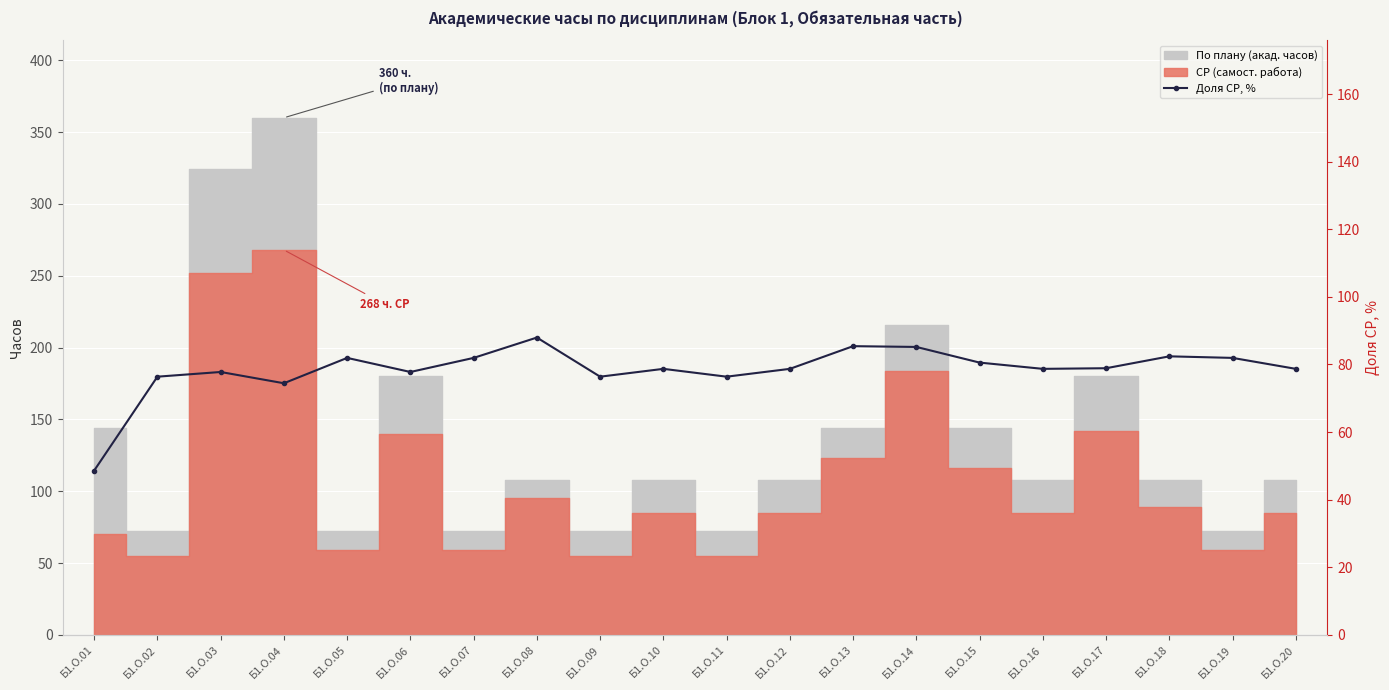

What is the value of the 17th point from the left?

78.9